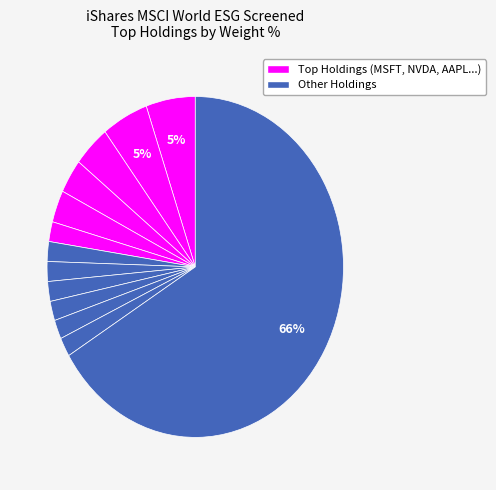

Count the number of slices in the pie.

13